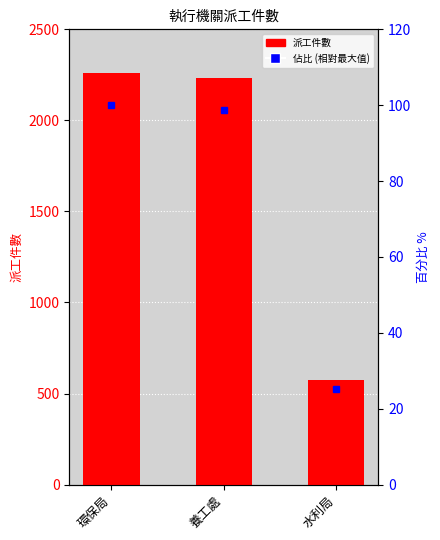

Reading right to left, transcribe all the data shown in this chart.

派工件數: 572.0	2230.0	2260.0
比率%: 25.3	98.7	100.0